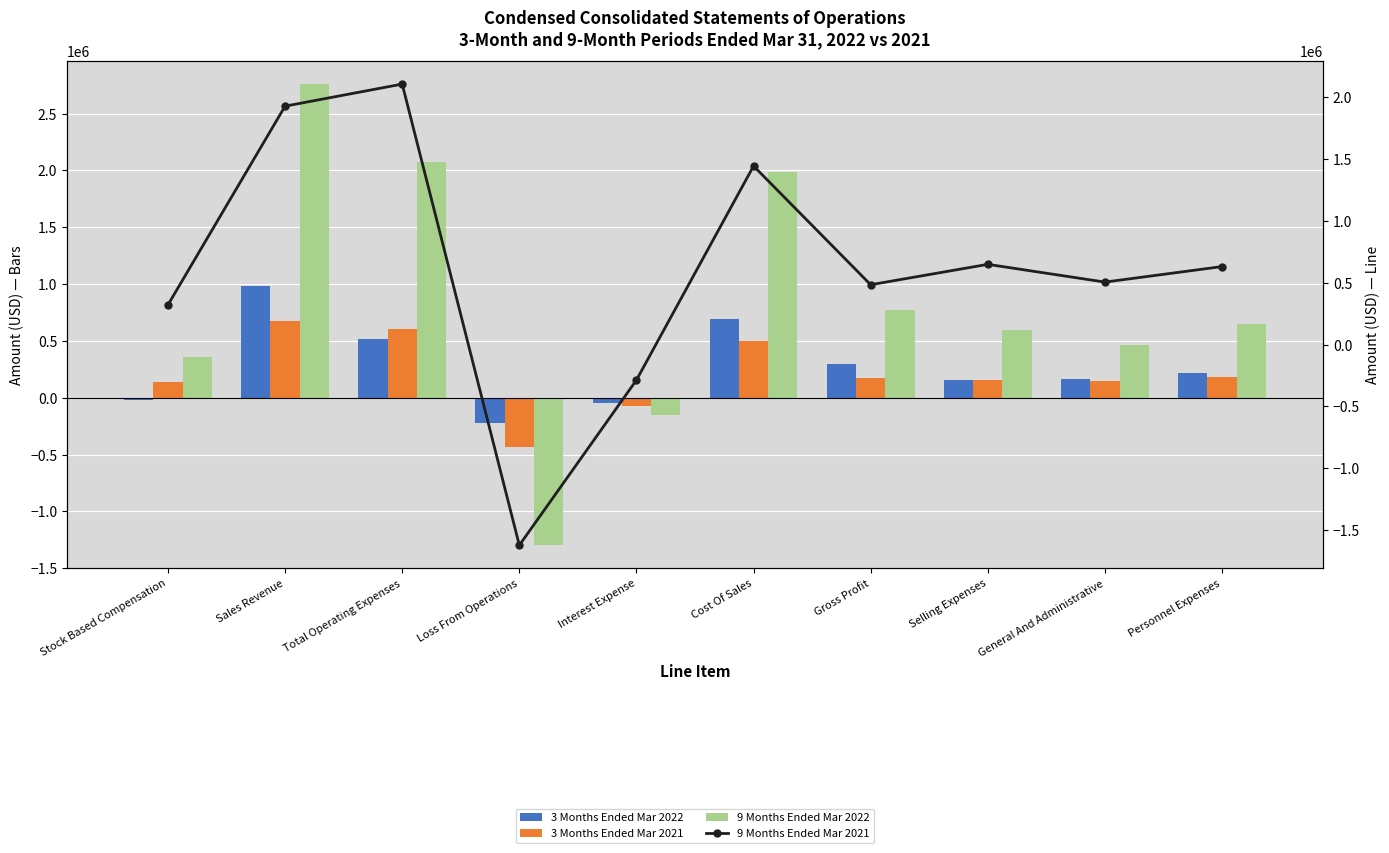

What is the minimum value for 9 Months Ended Mar 2022?

-1297786